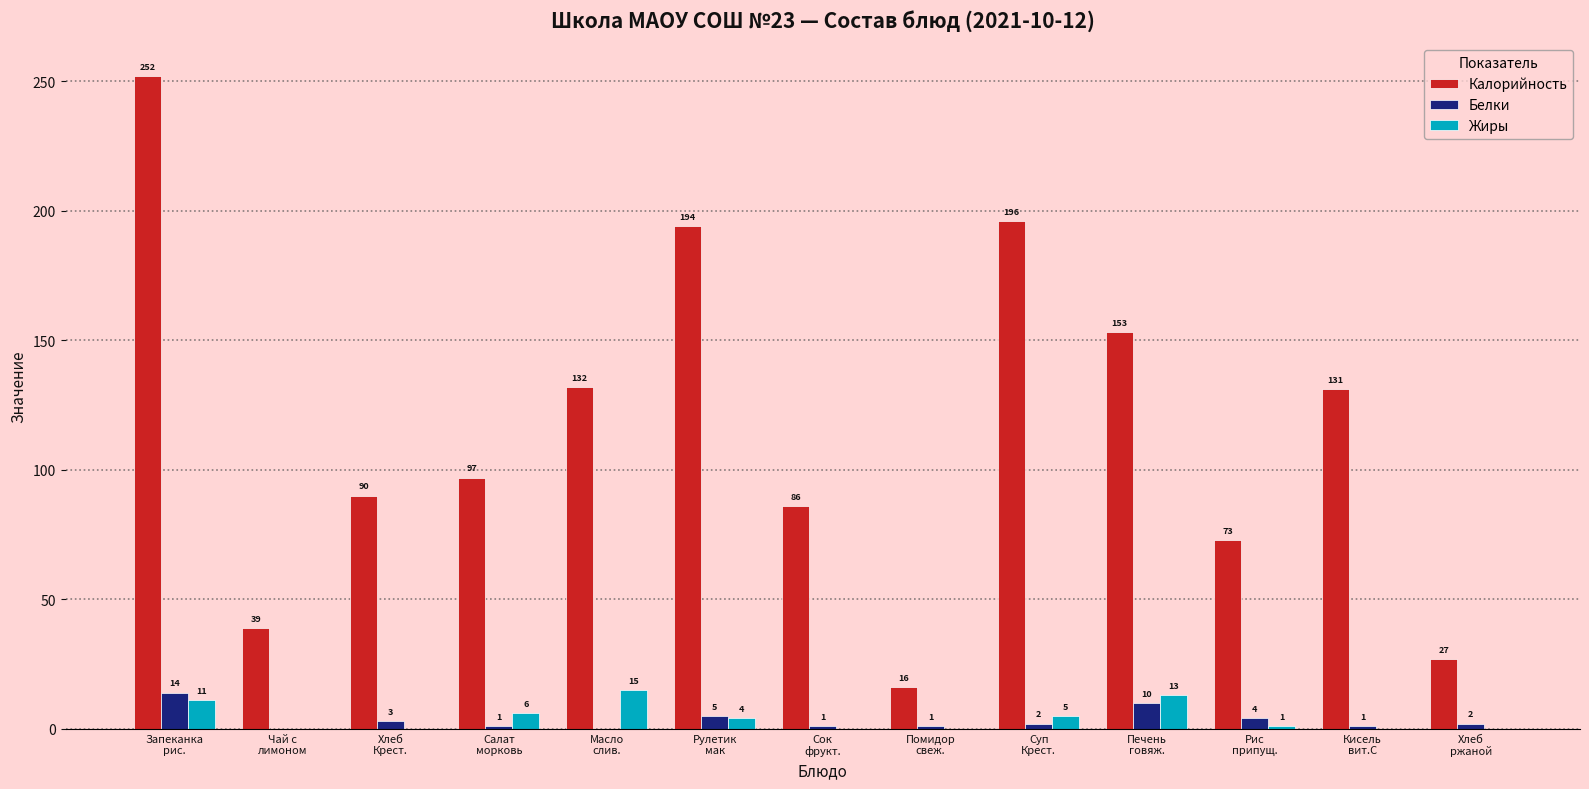

Is the value of Калорийность at Масло
слив. greater than the value of Жиры at Хлеб
ржаной?

Yes